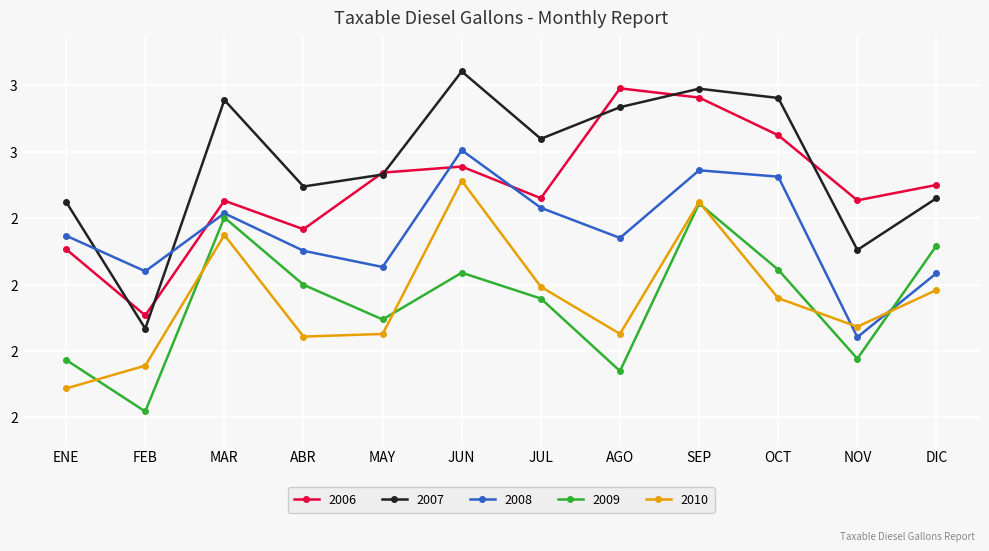

Is this an area chart (filled region under the line)?

No